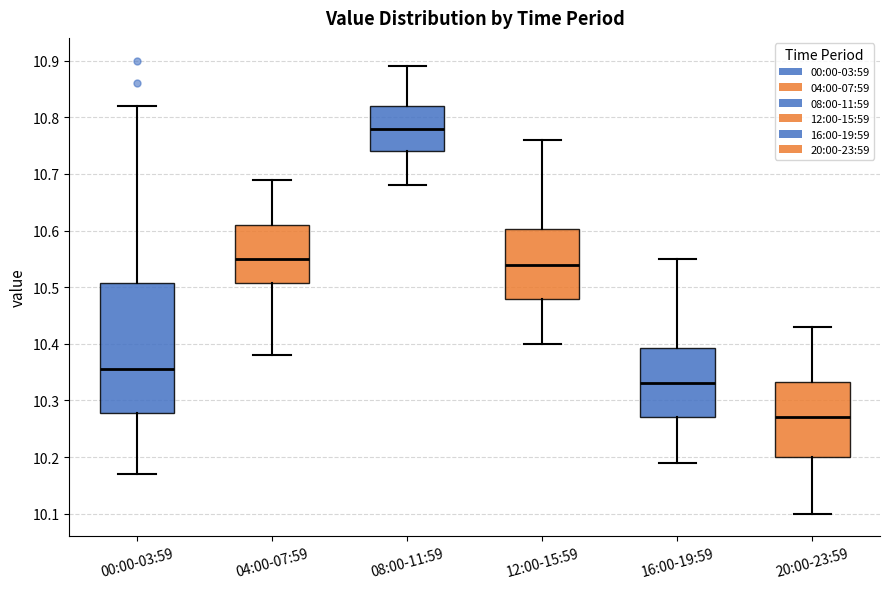

Where does the median line of the box for 20:00-23:59 sit on the y-axis? The values are not printed on the chart, so give them approximately, as read against the axis.

10.27